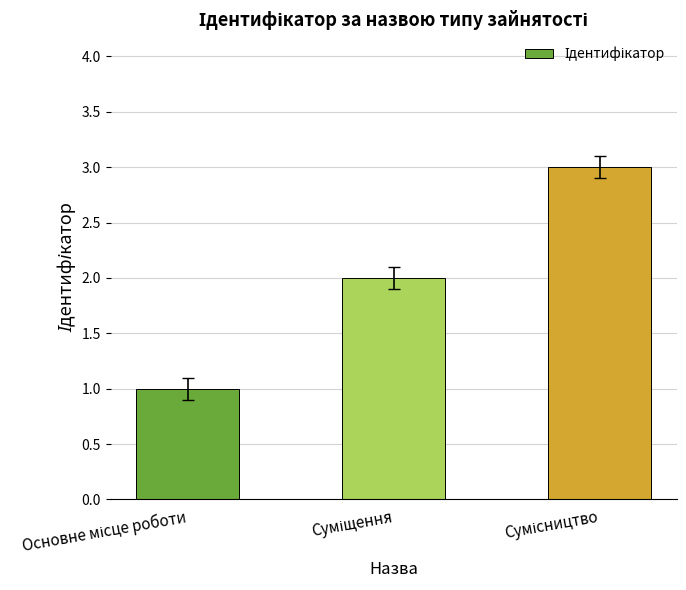

What is the greatest value displayed?

3